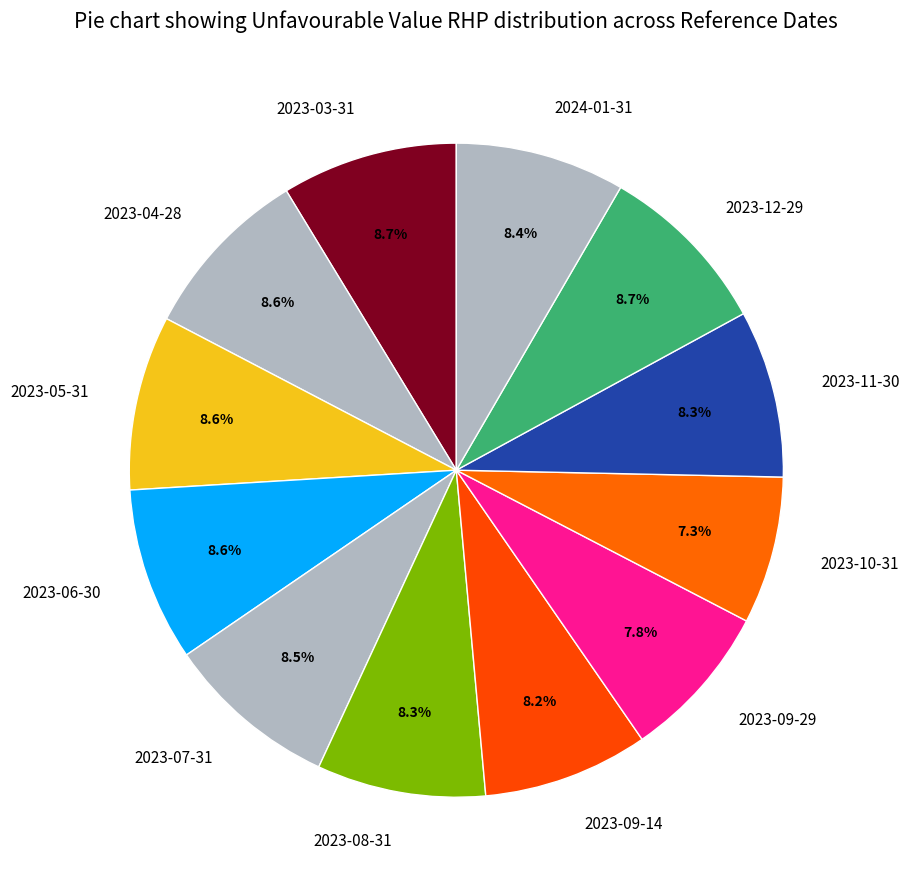

What percentage is the 2023-05-31 slice, to the nearest percent?

9%